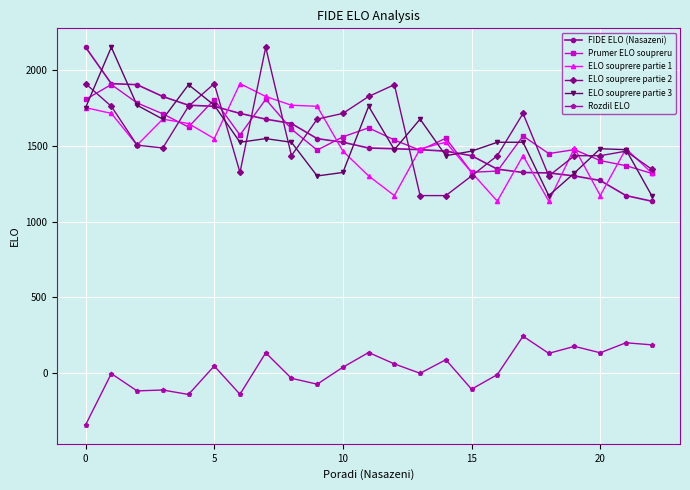

What is the value of the FIDE ELO (Nasazeni) point at the 1st from the left?

2154.0